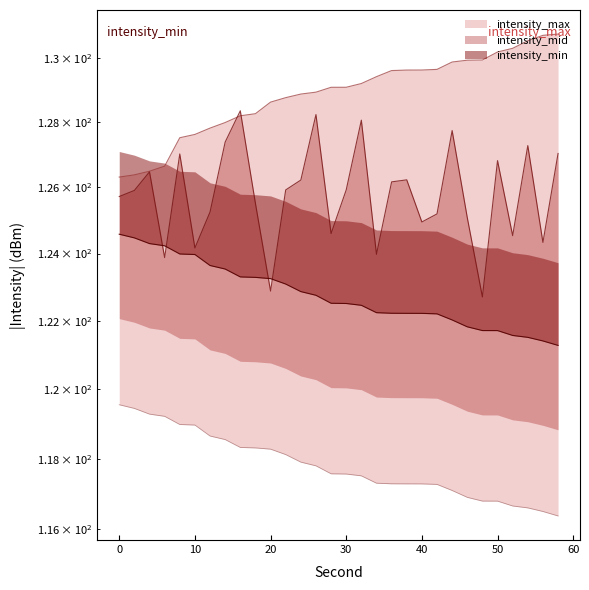

What is the total value across all series at 28?

376.2